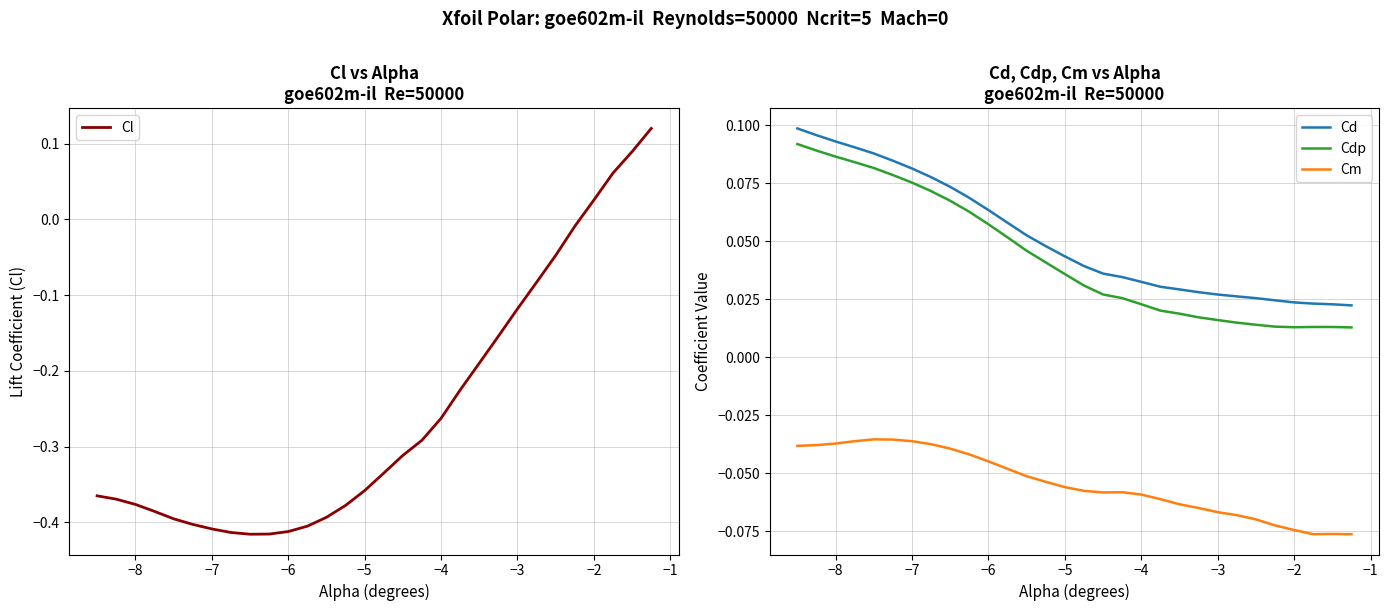

True or false: Cm and Cdp cross at least once.

False